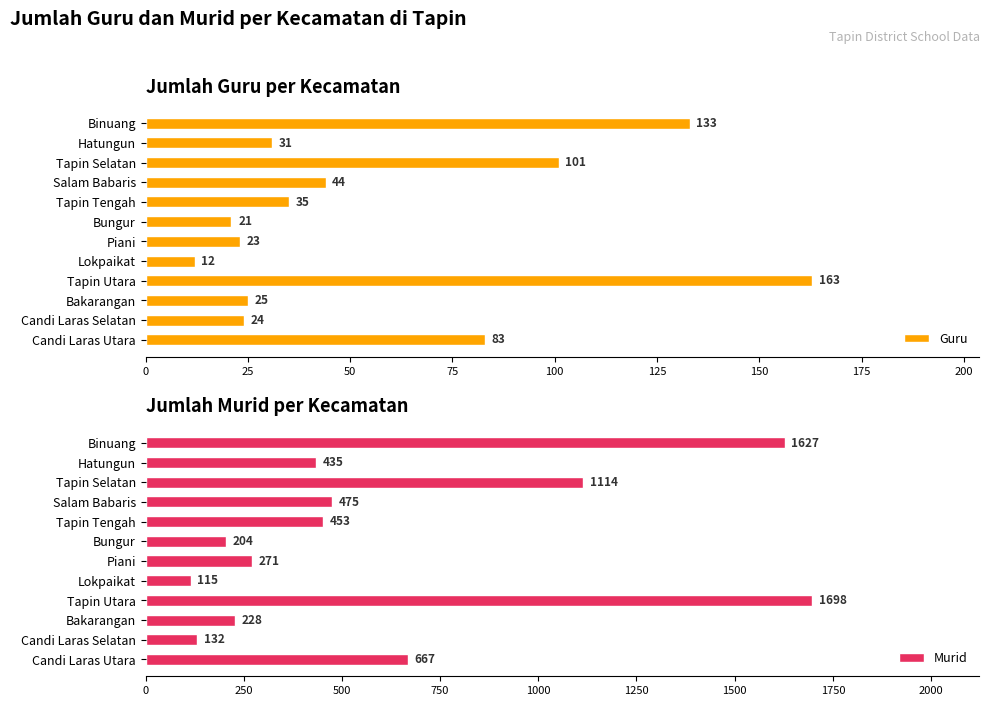

How many values in the Guru series exceed 35?

5